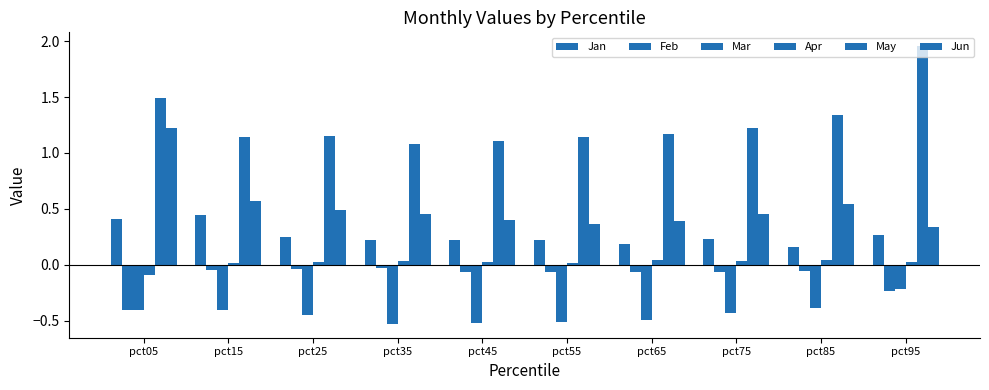

At which category is the sum across all series the highest?

pct05